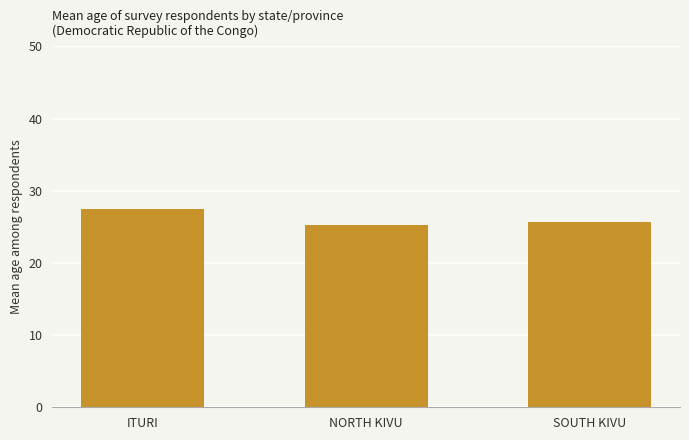

How many bars are there in total?

3